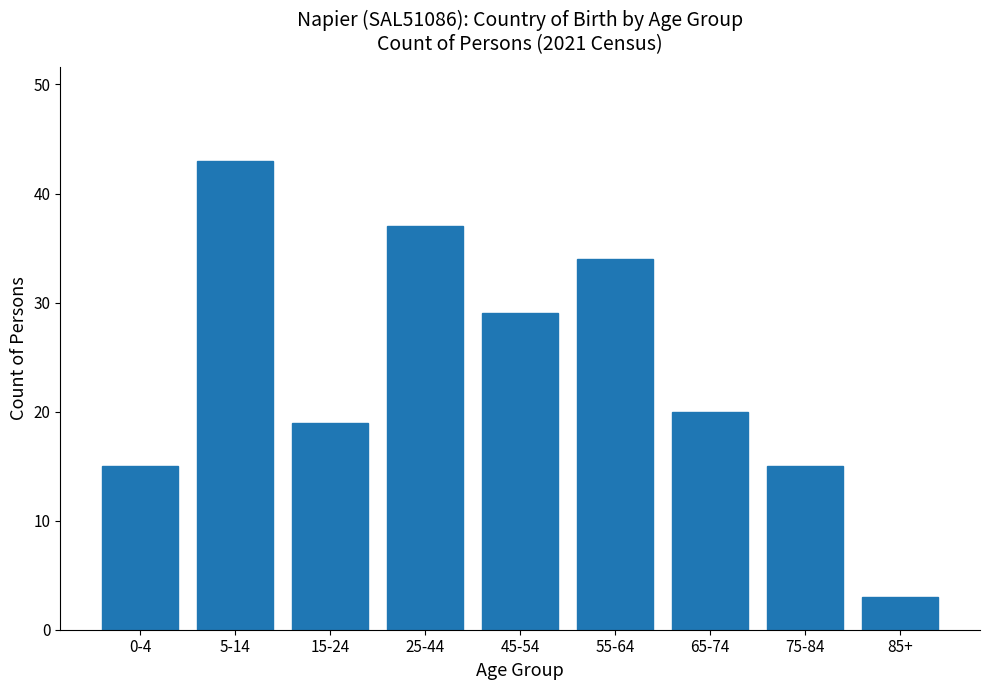

Reading left to right, transcribe all the data shown in this chart.

15	43	19	37	29	34	20	15	3